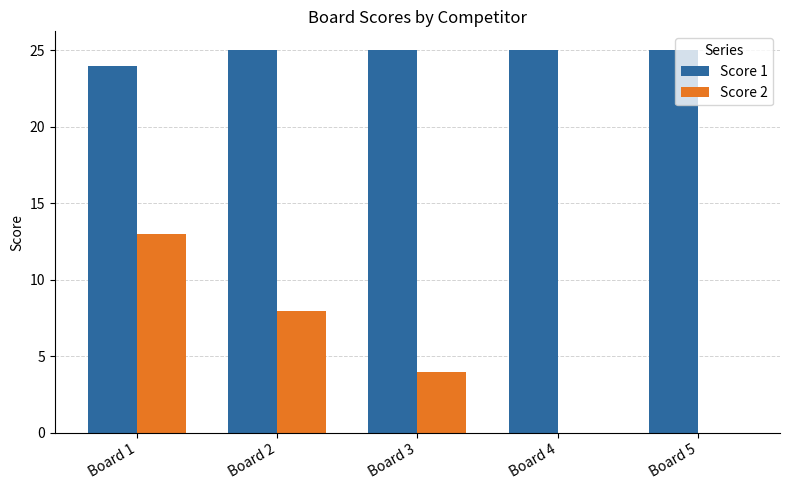

The Score 1 series shows 34 at Board 2. True or false?

False